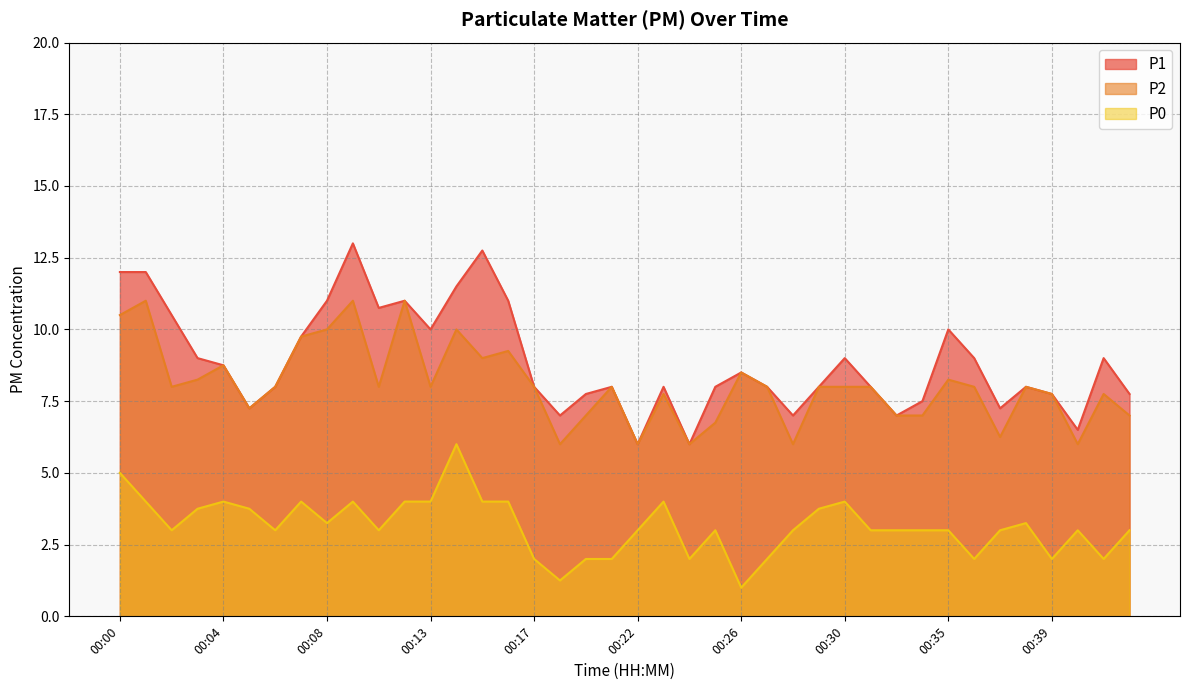

List the labels in order of P1 value, largest first.

00:10, 00:15, 00:00, 00:01, 00:14, 00:08, 00:12, 00:16, 00:11, 00:02, 00:13, 00:35, 00:07, 00:03, 00:30, 00:36, 00:41, 00:04, 00:26, 00:06, 00:17, 00:21, 00:23, 00:25, 00:27, 00:29, 00:32, 00:38, 00:20, 00:39, 00:42, 00:34, 00:05, 00:37, 00:18, 00:28, 00:33, 00:40, 00:22, 00:24